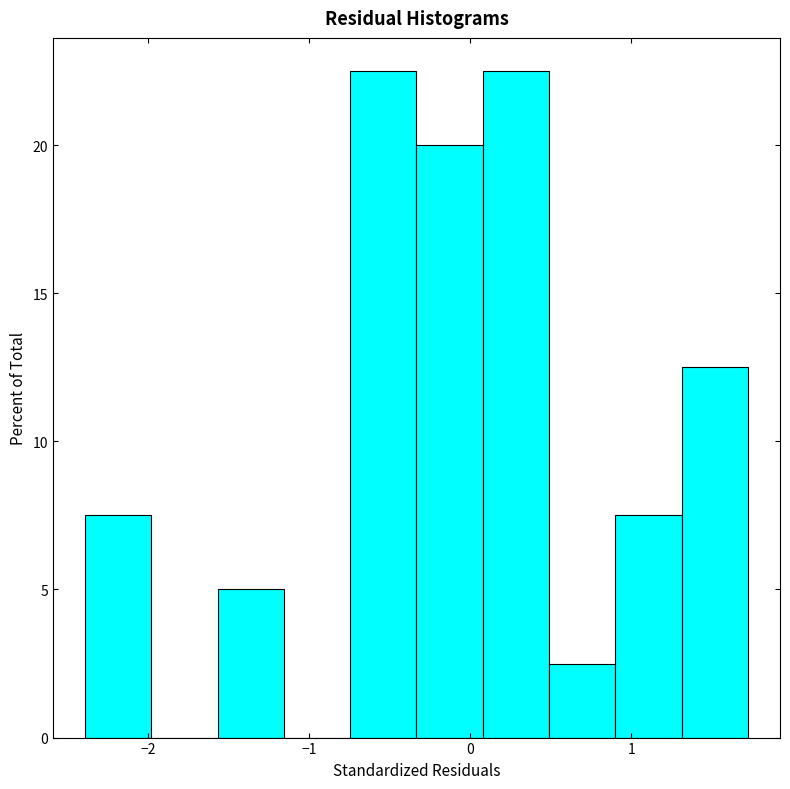

Reading left to right, transcribe this chart: for each bar, give the range it covers on the x-axis and its height. Neither the bar edges nor the heights are printed on the chart, so give them approximately, as read against the axes.

-2.4 to -2.0: 7.5
-2.0 to -1.6: 0
-1.6 to -1.2: 5.0
-1.2 to -0.7: 0
-0.7 to -0.3: 22.5
-0.3 to 0.1: 20.0
0.1 to 0.5: 22.5
0.5 to 0.9: 2.5
0.9 to 1.3: 7.5
1.3 to 1.7: 12.5